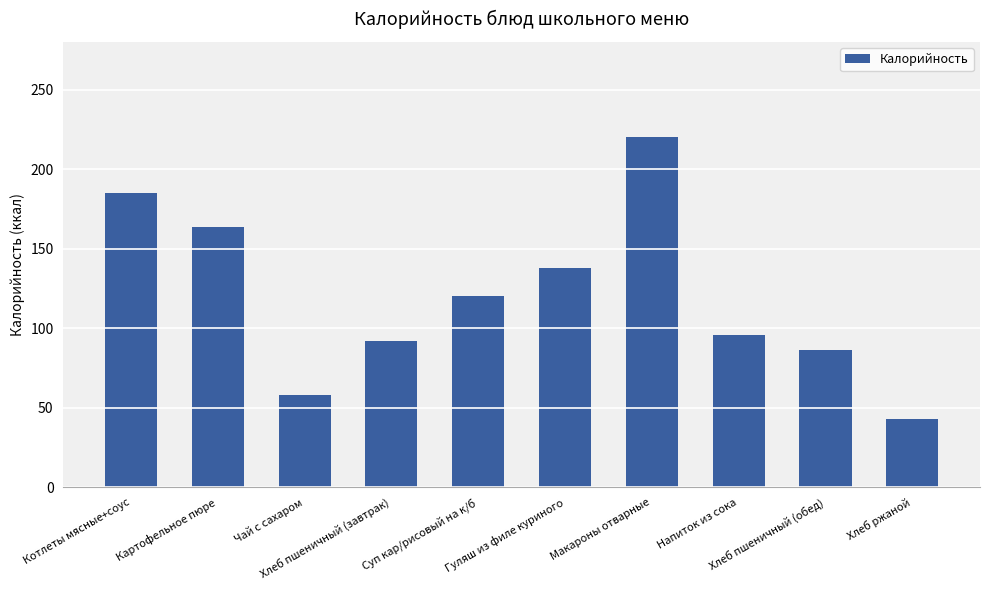

What is the difference between the maximum and second lowest values?

162.0